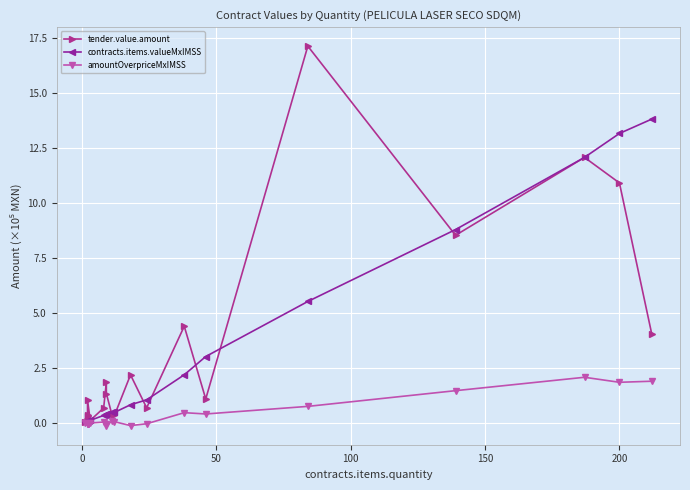

What is the total value across all series at 200?

25.9